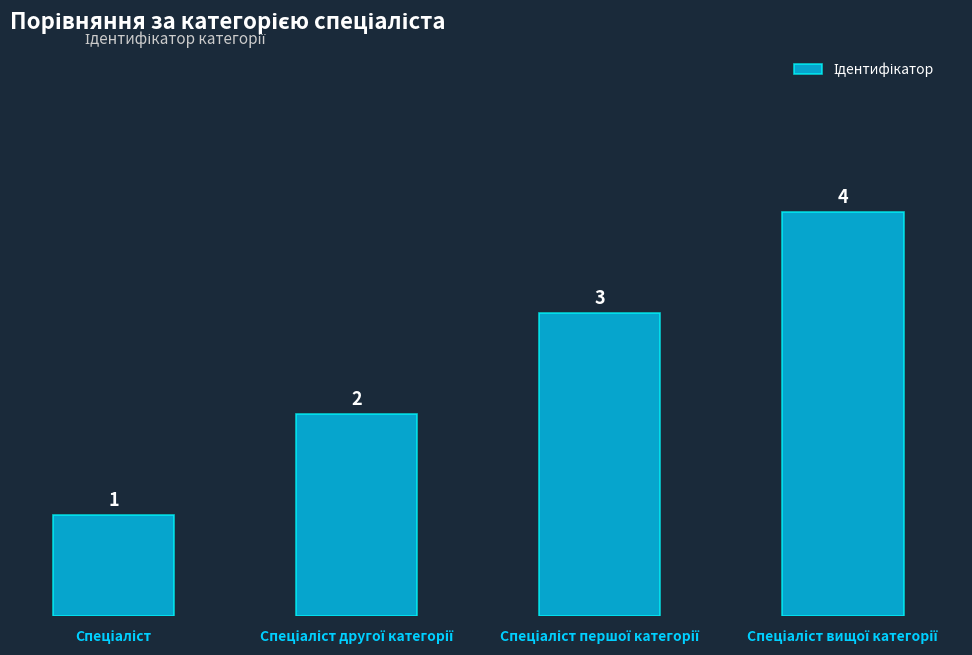

How many distinct data groups are displayed?

1